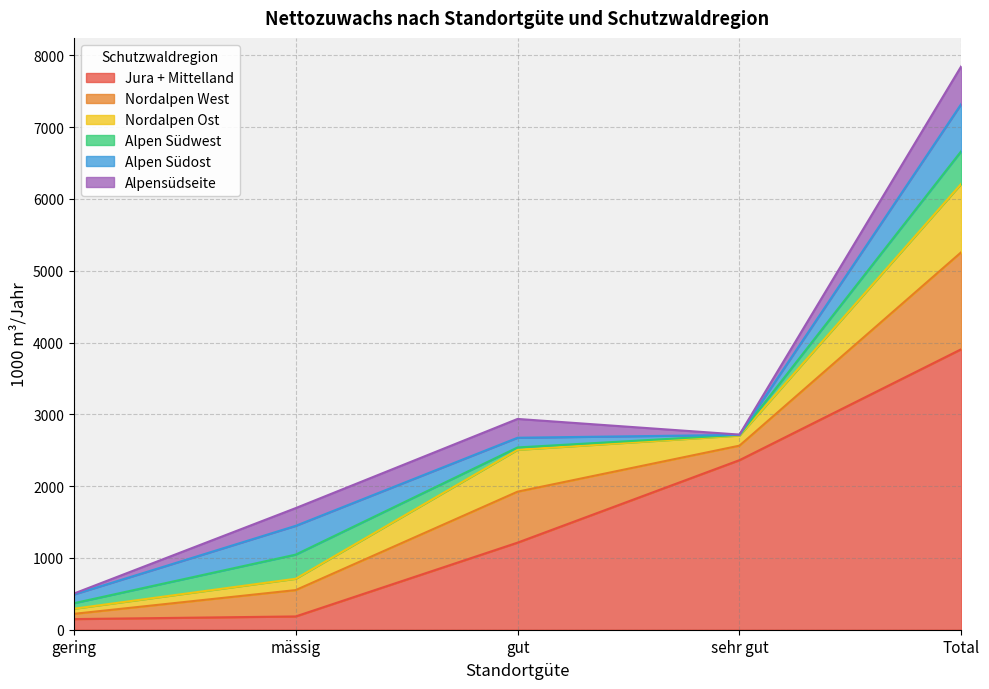

Reading left to right, list all the values displayed in this chart.

Jura + Mittelland: 148	185	1213	2362	3908
Nordalpen West: 73	367	710	202	1352
Nordalpen Ost: 71	158	583	141	953
Alpen Südwest: 77	336	33	9	455
Alpen Südost: 121	401	135	0	657
Alpensüdseite: 13	247	262	4	526